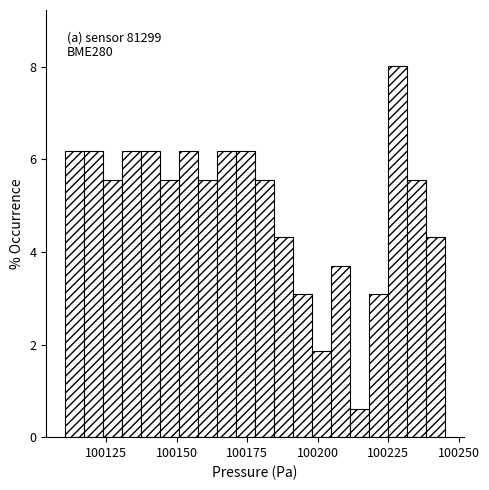

Around what value on the x-axis is the tallest bar? Give the approximate position of its centre, as read against the axis.

100230